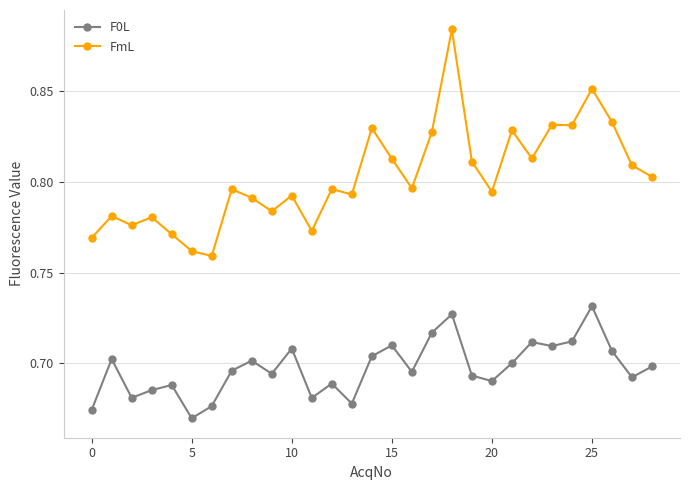

What are all the series names shown in the legend?

F0L, FmL